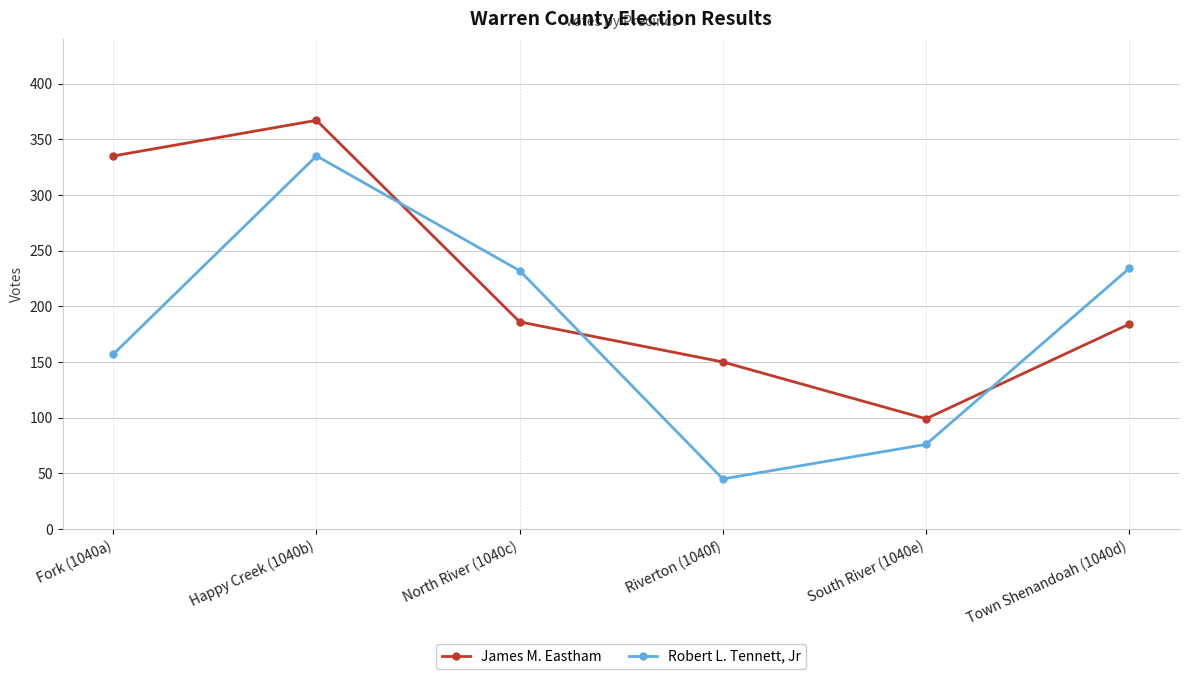

What is the value of the James M. Eastham point at the 1st from the left?

335